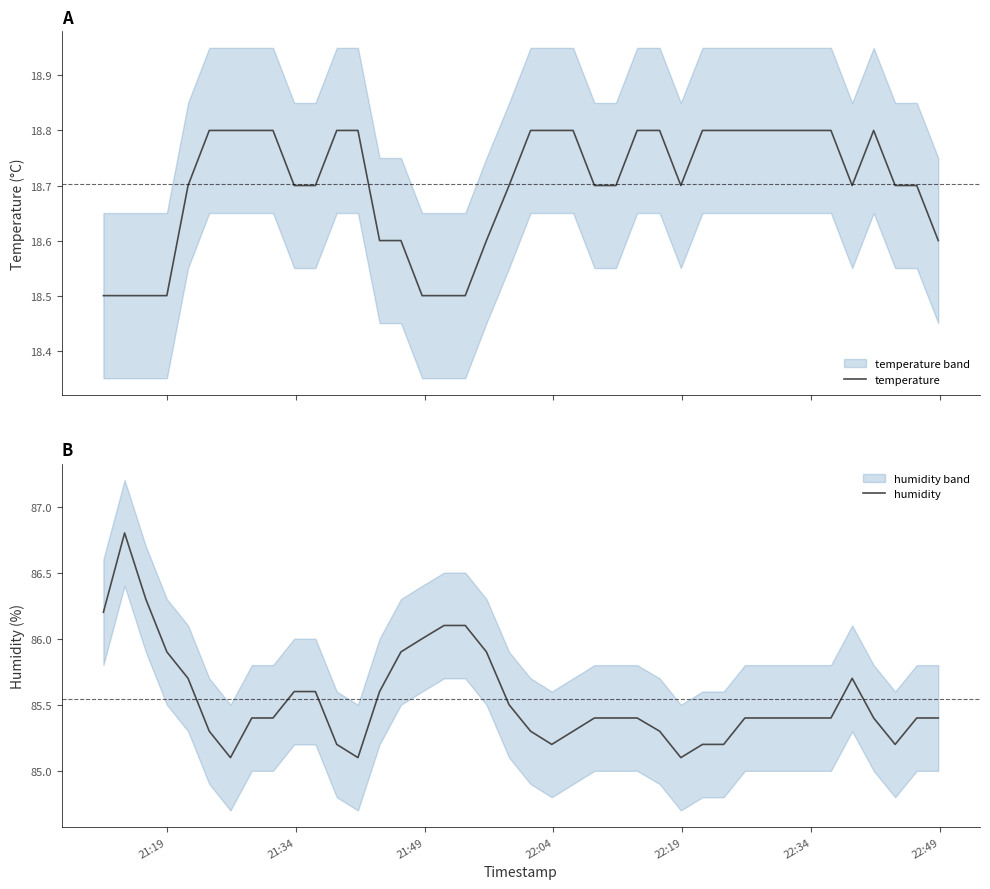

What is the minimum value for temperature?

18.5